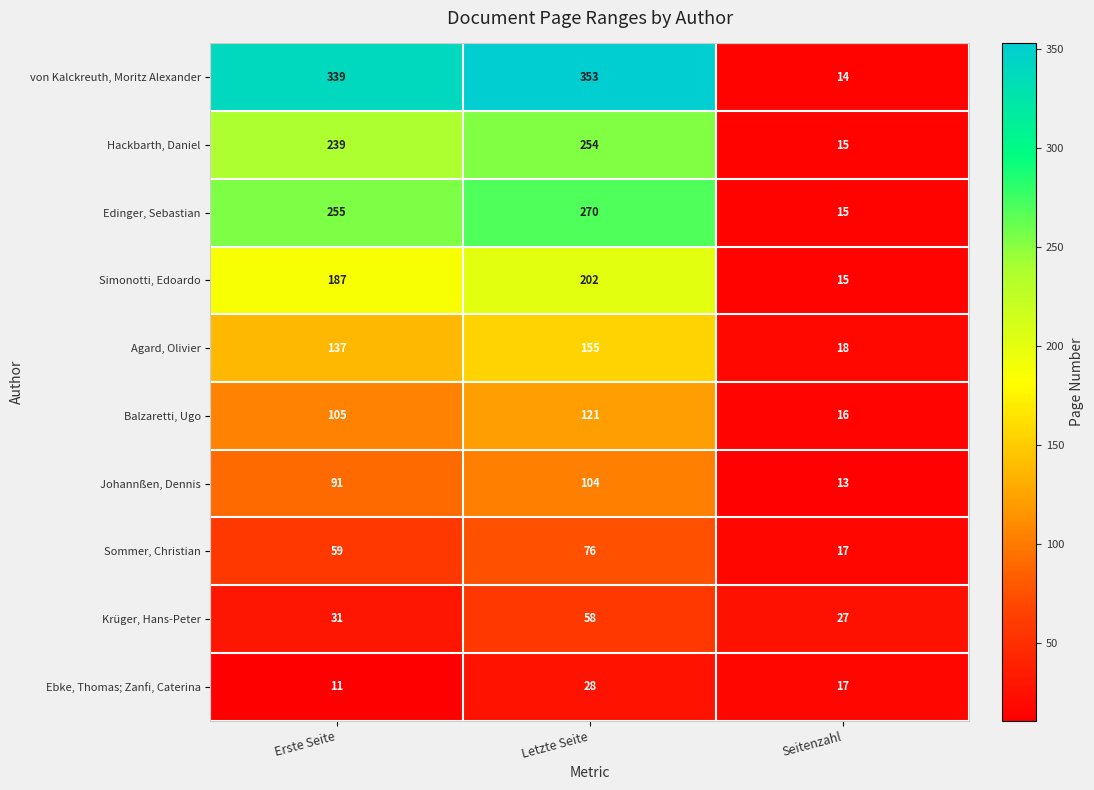

Which category has the lowest value across all series?

Erste Seite